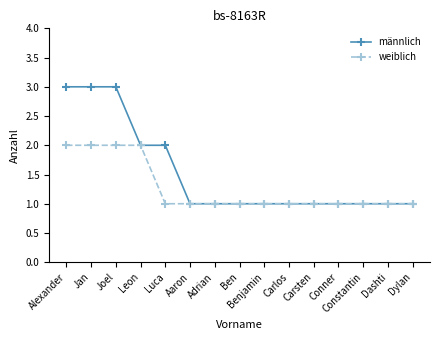

List the series in order of their peak value, lowest first.

weiblich, männlich